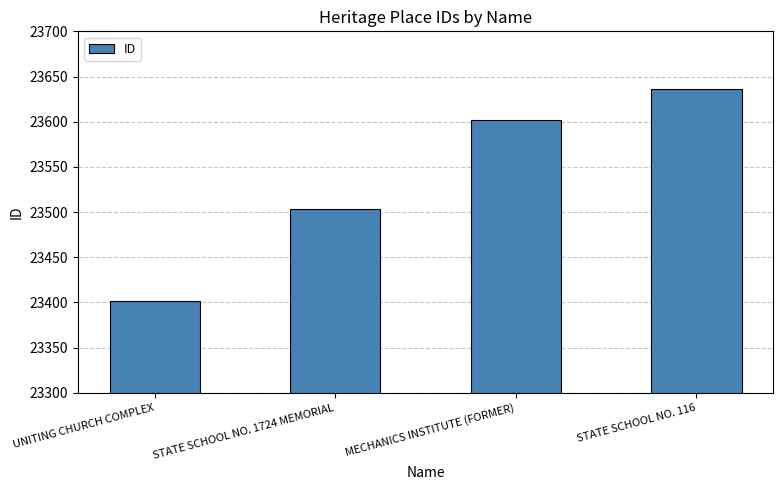

Is it true that the value at UNITING CHURCH COMPLEX is 34410?

False